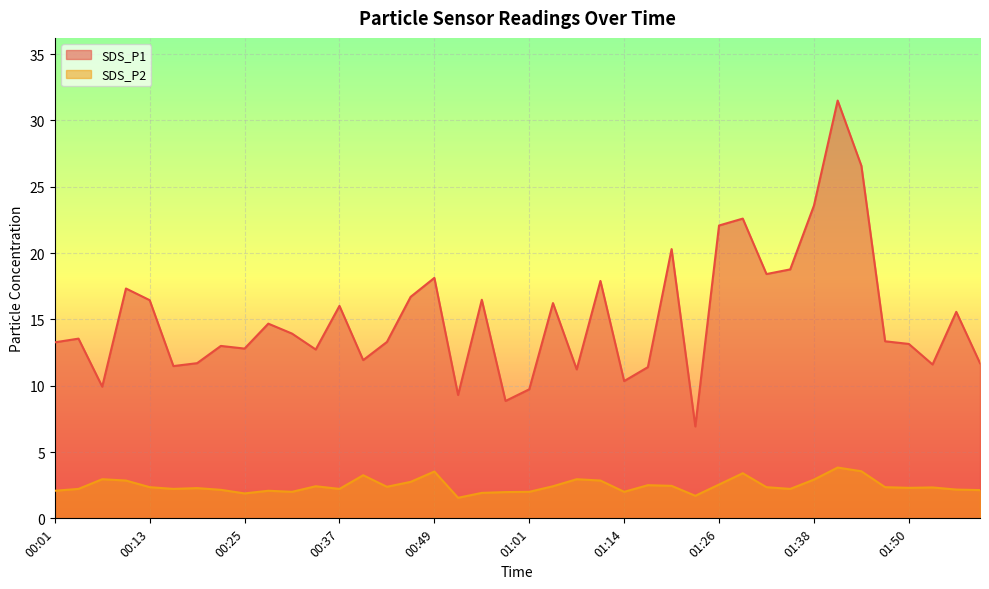

Rank the series at 00:40 from lowest to highest value.

SDS_P2, SDS_P1